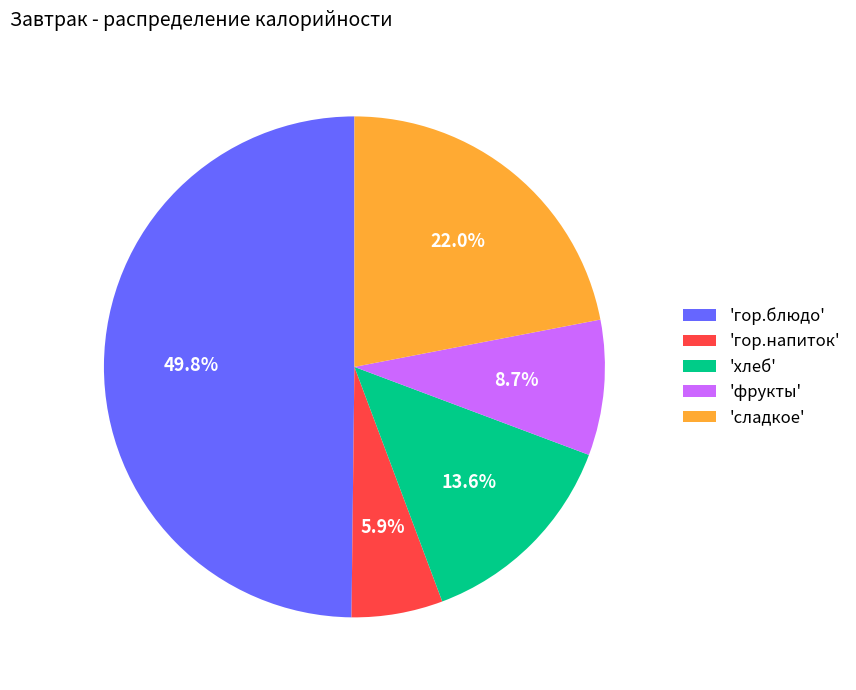

Which slice is the smallest?

'гор.напиток'